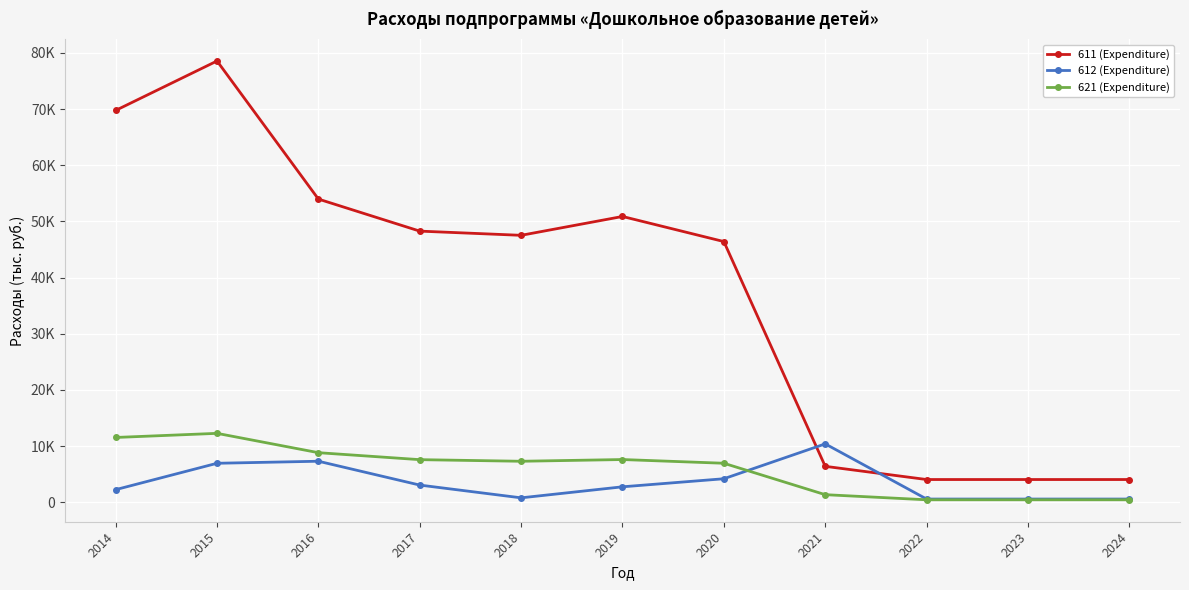

What are all the series names shown in the legend?

611 (Expenditure), 612 (Expenditure), 621 (Expenditure)